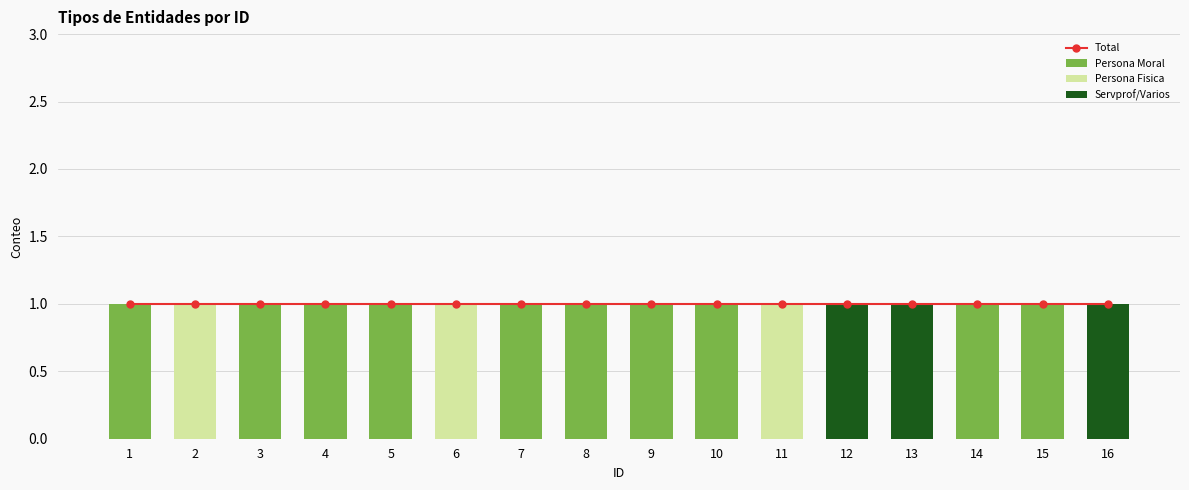

Is the value of Servprof/Varios at 1 greater than the value of Persona Moral at 16?

No